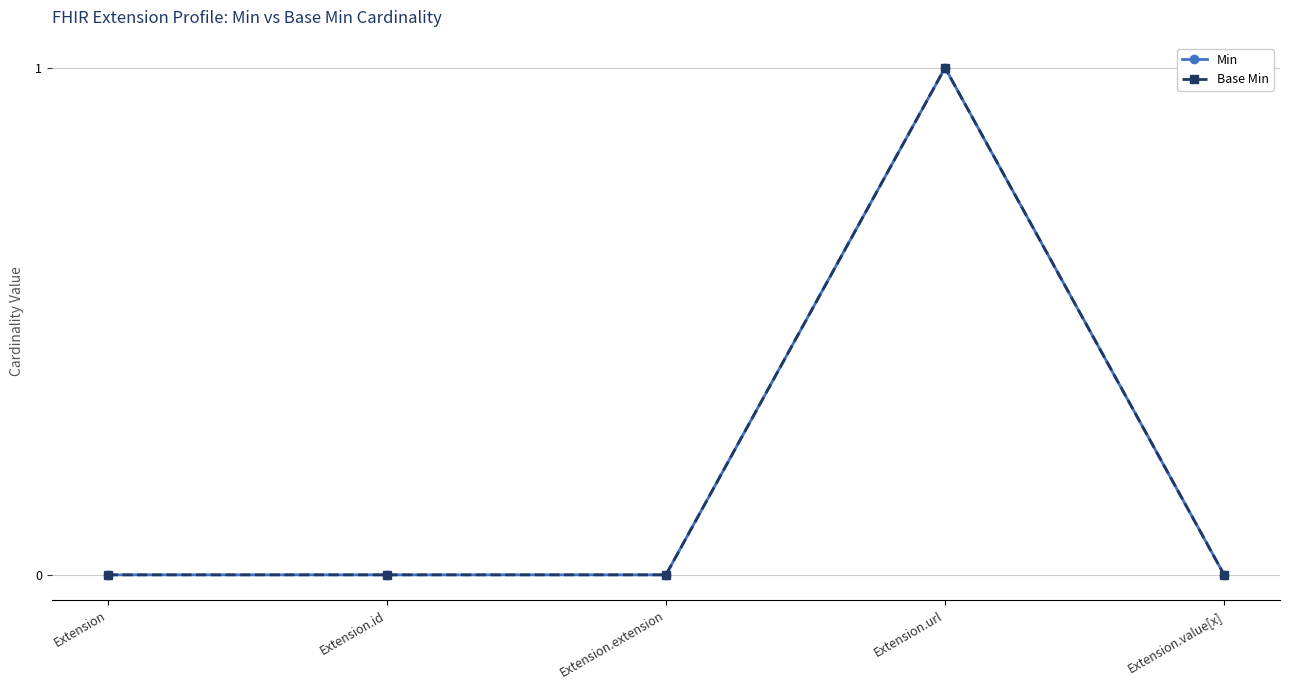

Does the chart have visible grid lines?

Yes